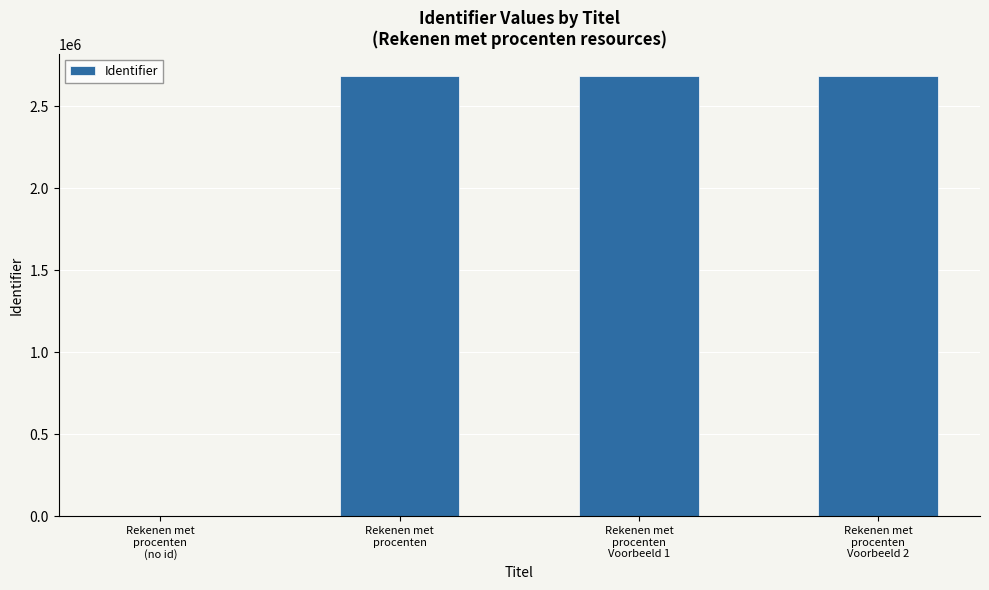

True or false: the data shows 2685017 at Rekenen met
procenten.

True